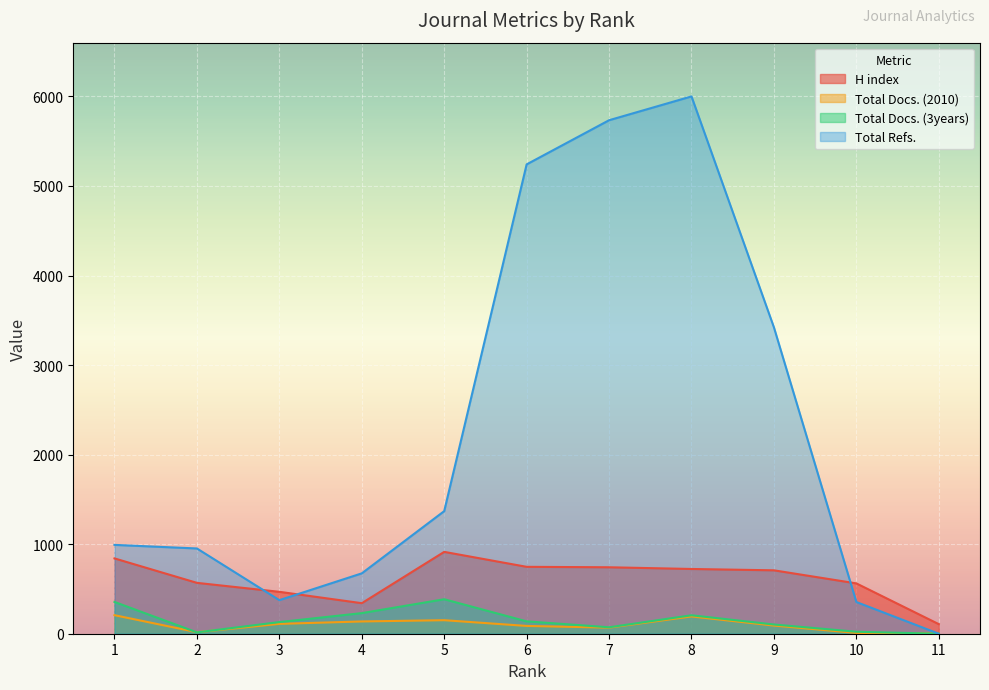

What is the total value across all series at 10?

947